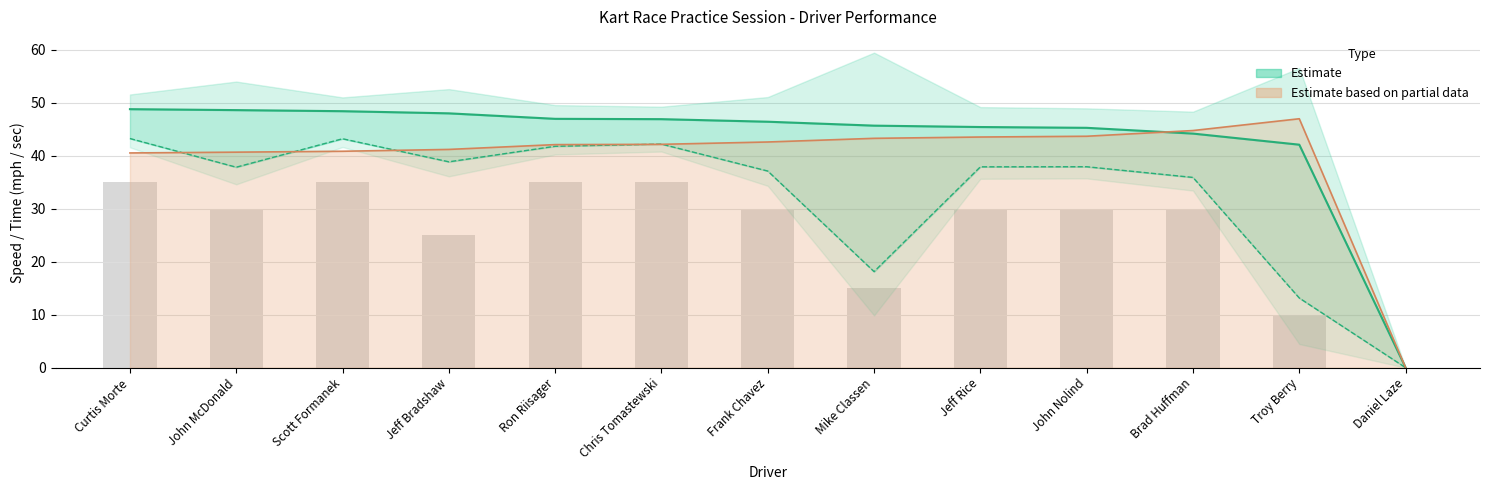

Which category has the highest value in the Best Speed series?

Curtis Morte